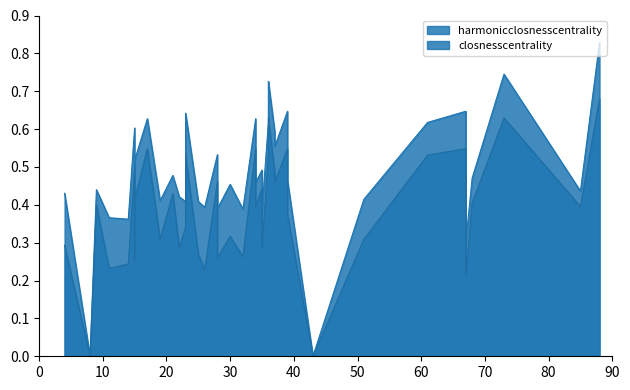

What is the difference between the second highest and second lowest values in the closnesscentrality series?

0.6